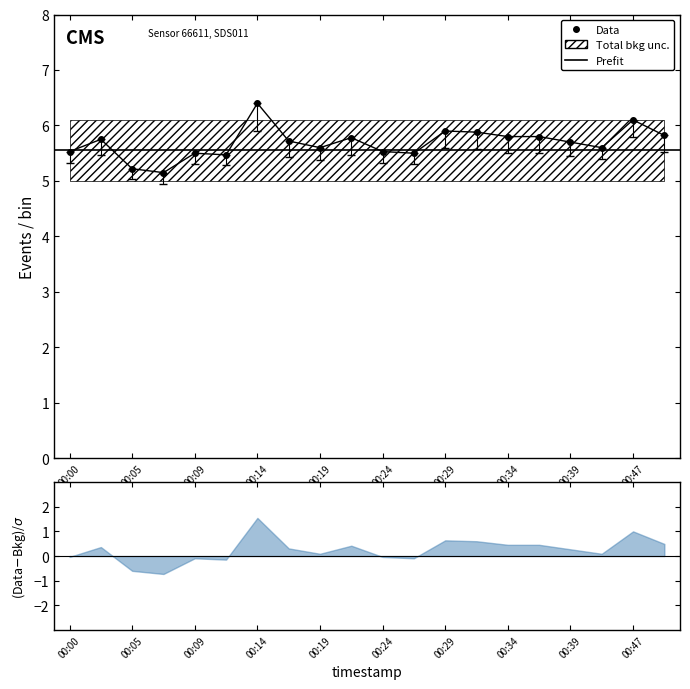

True or false: P1 has a value of 1.6 at 00:24.

False